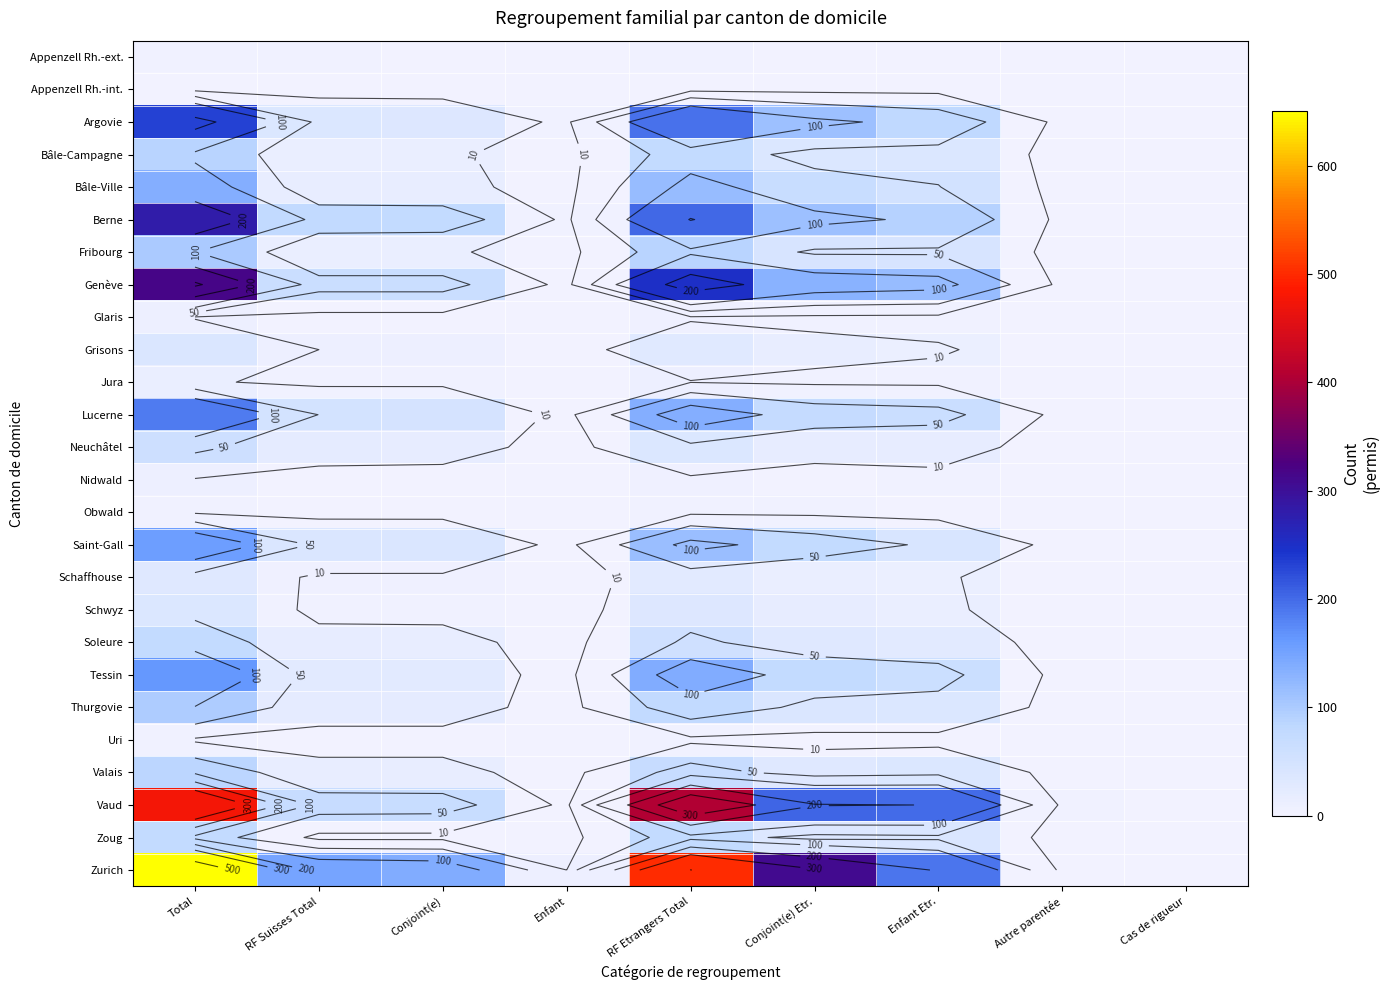

Rank the series by their maximum value, from highest to lowest.

Zurich, Vaud, Genève, Berne, Argovie, Lucerne, Tessin, Saint-Gall, Bâle-Ville, Fribourg, Thurgovie, Bâle-Campagne, Valais, Zoug, Soleure, Neuchâtel, Grisons, Schwyz, Schaffhouse, Jura, Glaris, Nidwald, Obwald, Uri, Appenzell Rh.-ext., Appenzell Rh.-int.